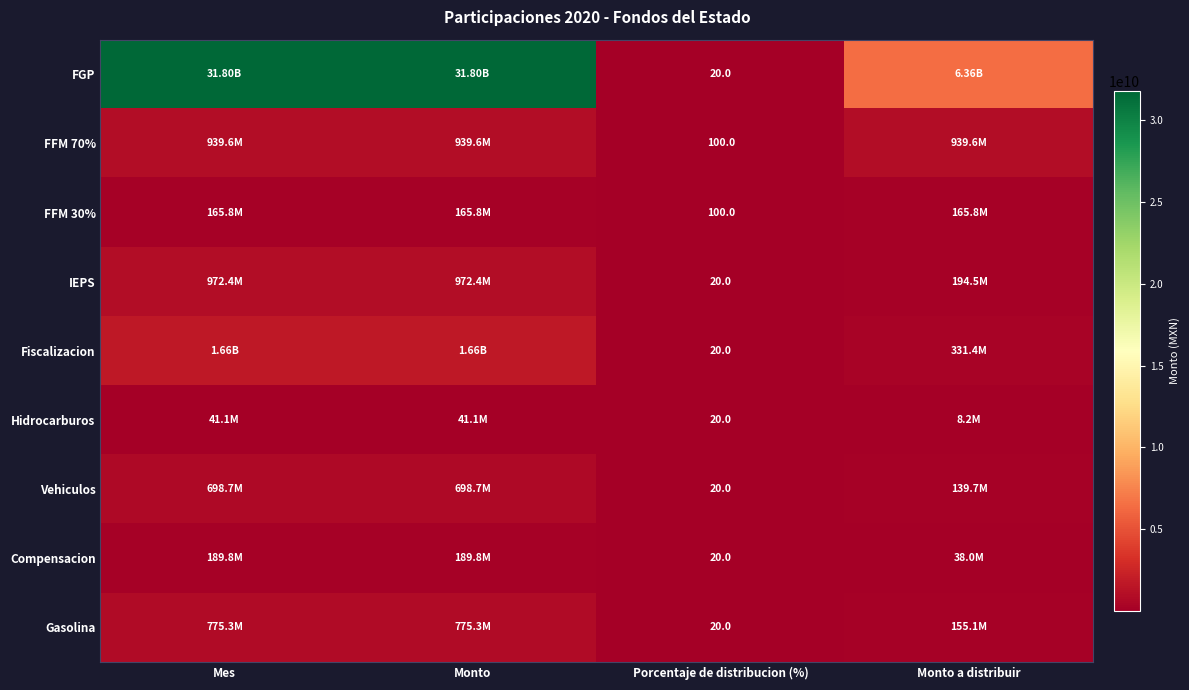

What is the difference between the maximum and minimum values in the Gasolina series?

775283661.5